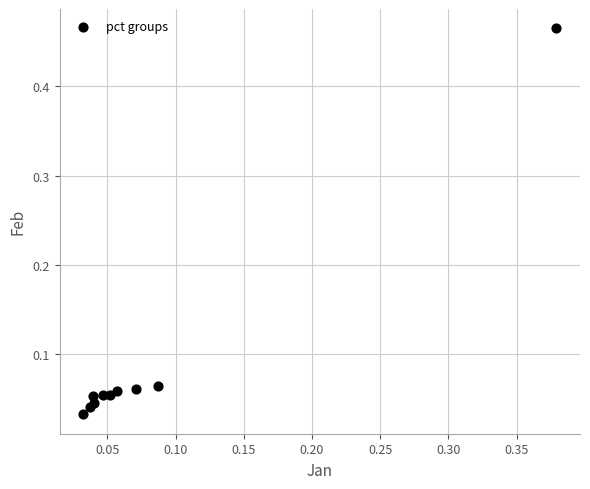

What is the range of Y values (max minus min)?

0.4